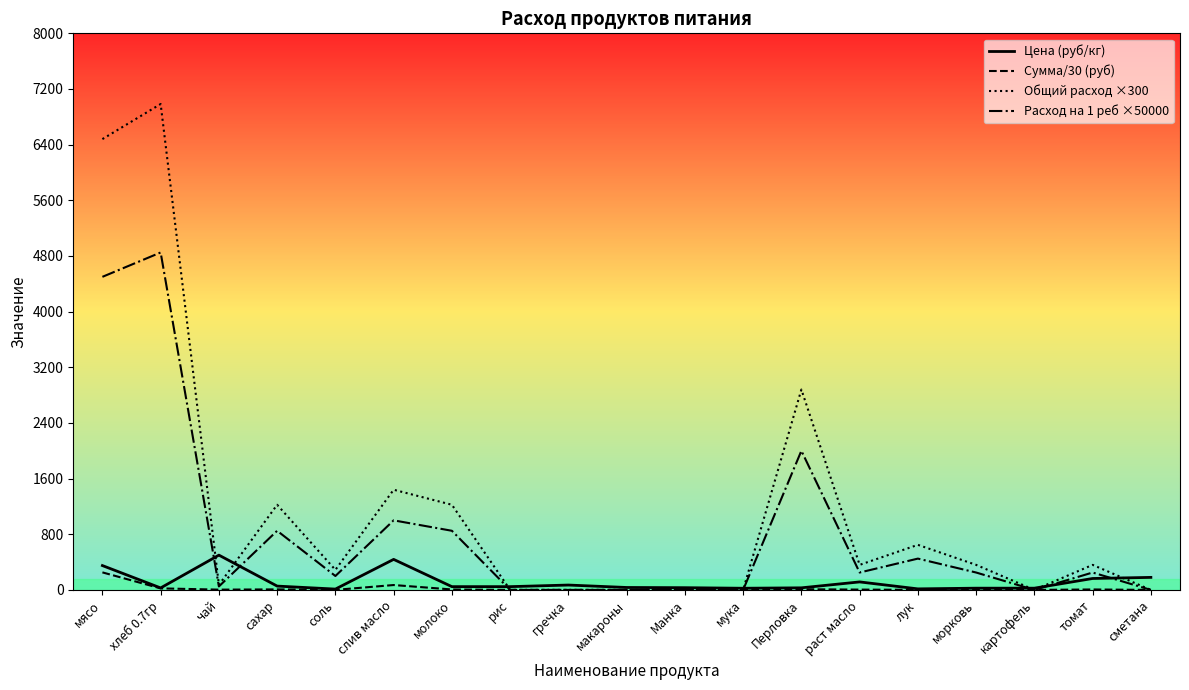

At how many categories does at least one series exceed 320?

11